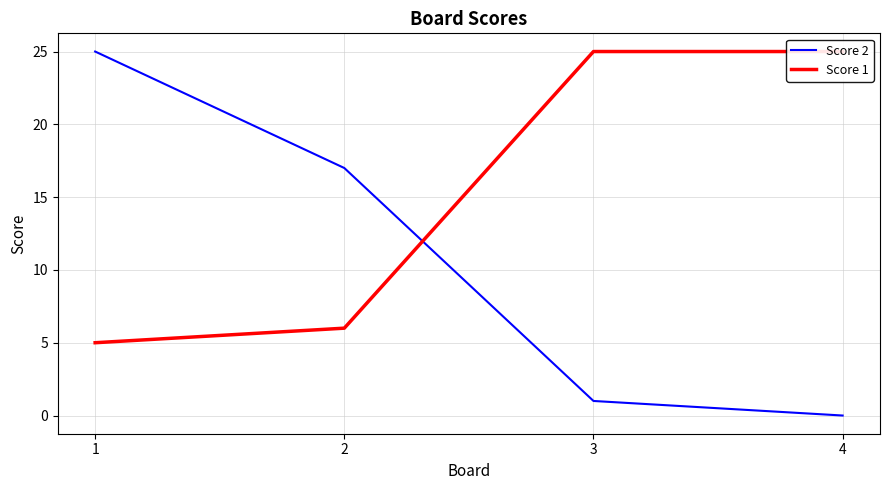

The value of Score 1 at 4 is 5. True or false?

False